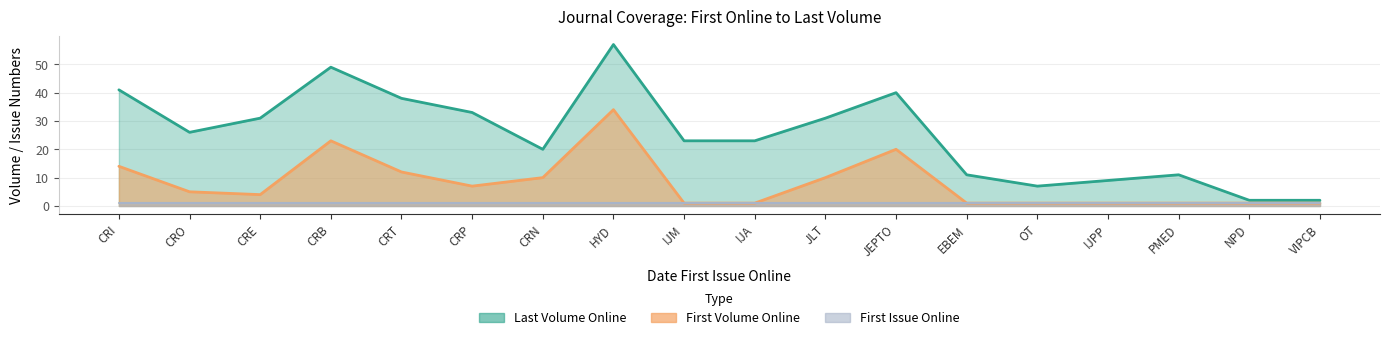

What is the difference between the second highest and second lowest values in the num_last_vol_online series?

47